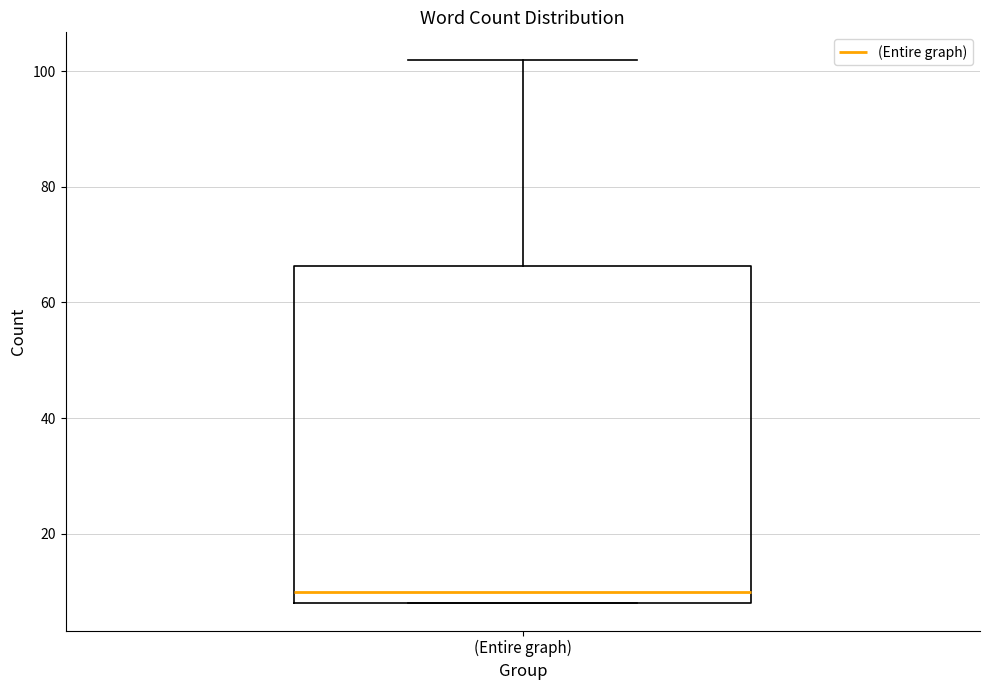

Where is the upper edge of the box for (Entire graph) on the y-axis? The values are not printed on the chart, so give them approximately, as read against the axis.

66